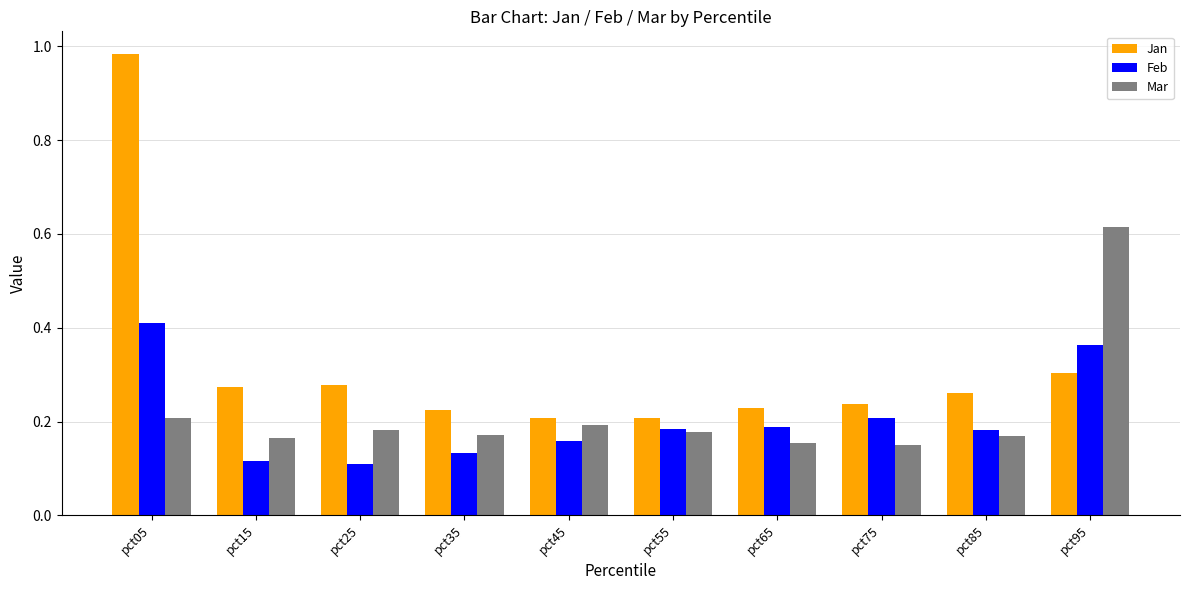

Between pct05 and pct45, which series saw the biggest shift?

Jan